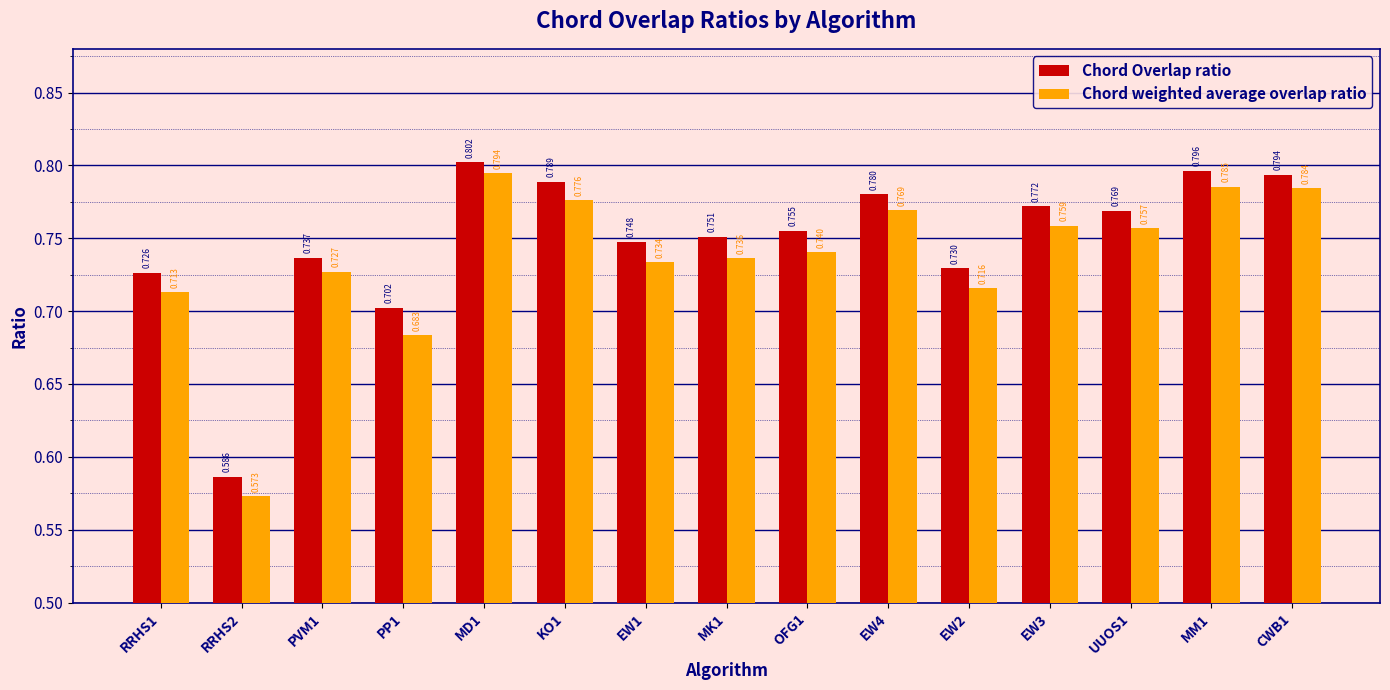

What are all the series names shown in the legend?

Chord Overlap ratio, Chord weighted average overlap ratio